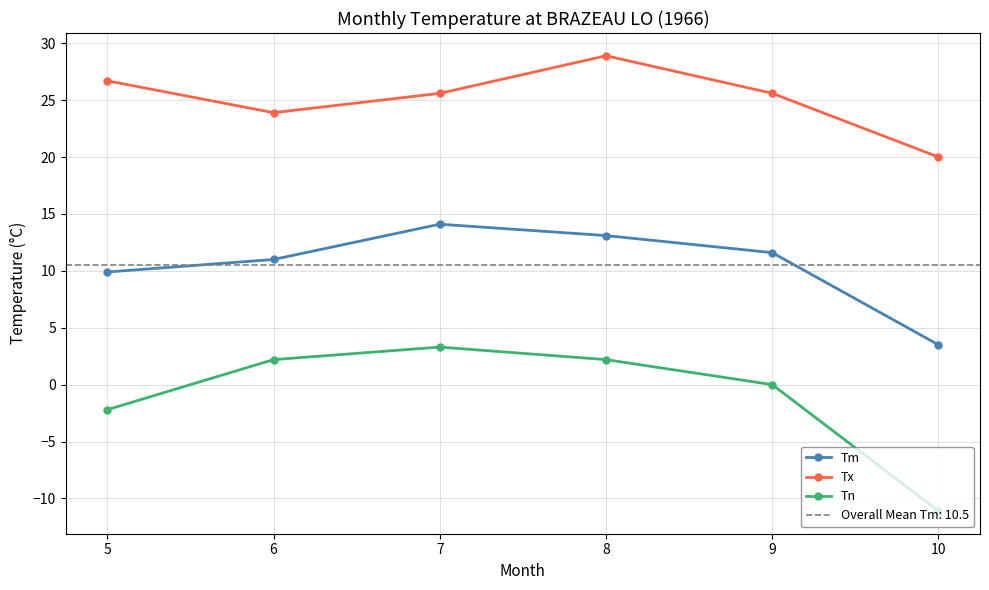

Which series has the largest total across all categories?

Tx